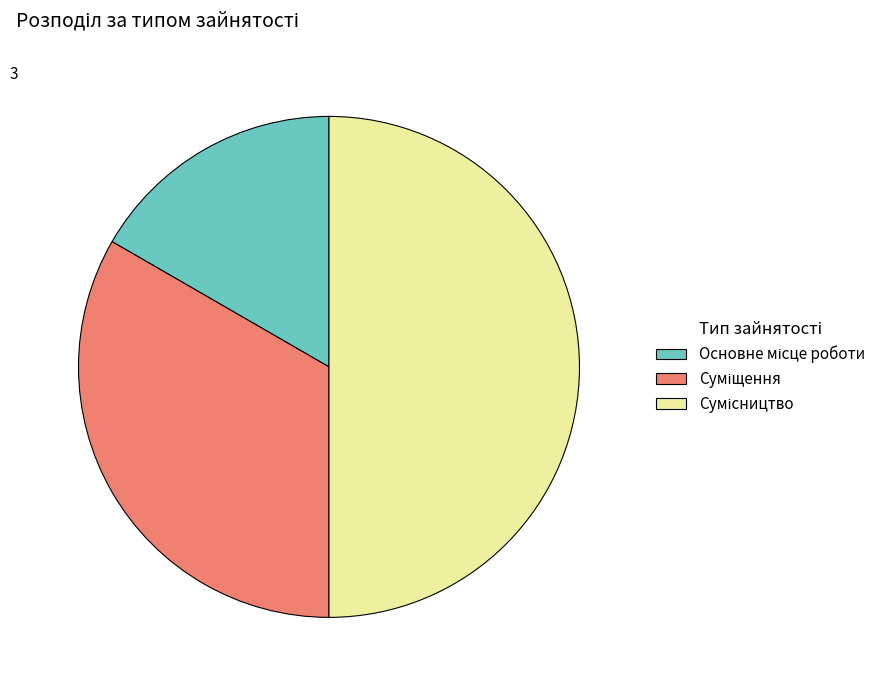

Is Сумісництво the majority of the pie?

No